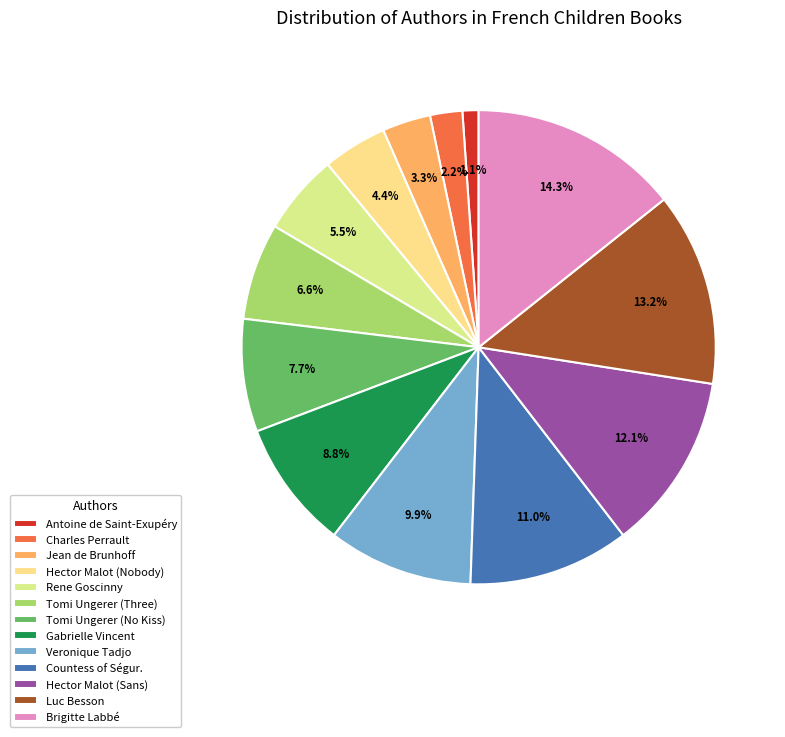

What is the smallest slice in the pie chart?

Antoine de Saint-Exupéry